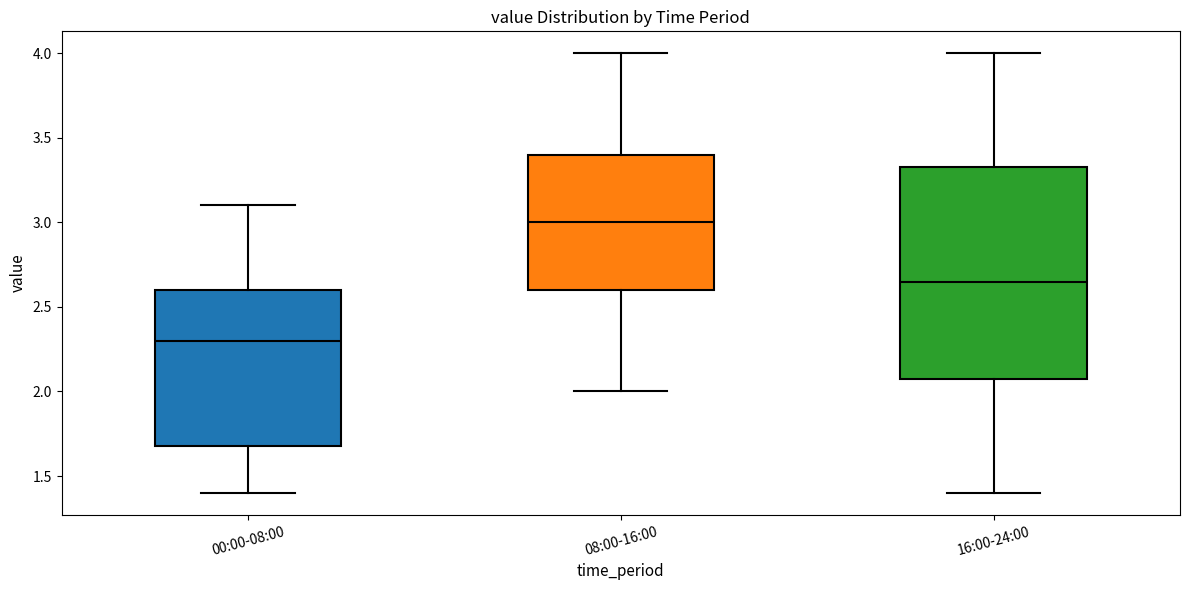

Reading left to right, read every box against the y-axis: the position of its median line, the range the box covers, and the ends of its whiskers. The values are not printed on the chart, so give them approximately, as read against the axis.

00:00-08:00: median 2.30, box 1.70 to 2.60, whiskers 1.40 to 3.10
08:00-16:00: median 3.00, box 2.60 to 3.40, whiskers 2.00 to 4.00
16:00-24:00: median 2.65, box 2.10 to 3.35, whiskers 1.40 to 4.00